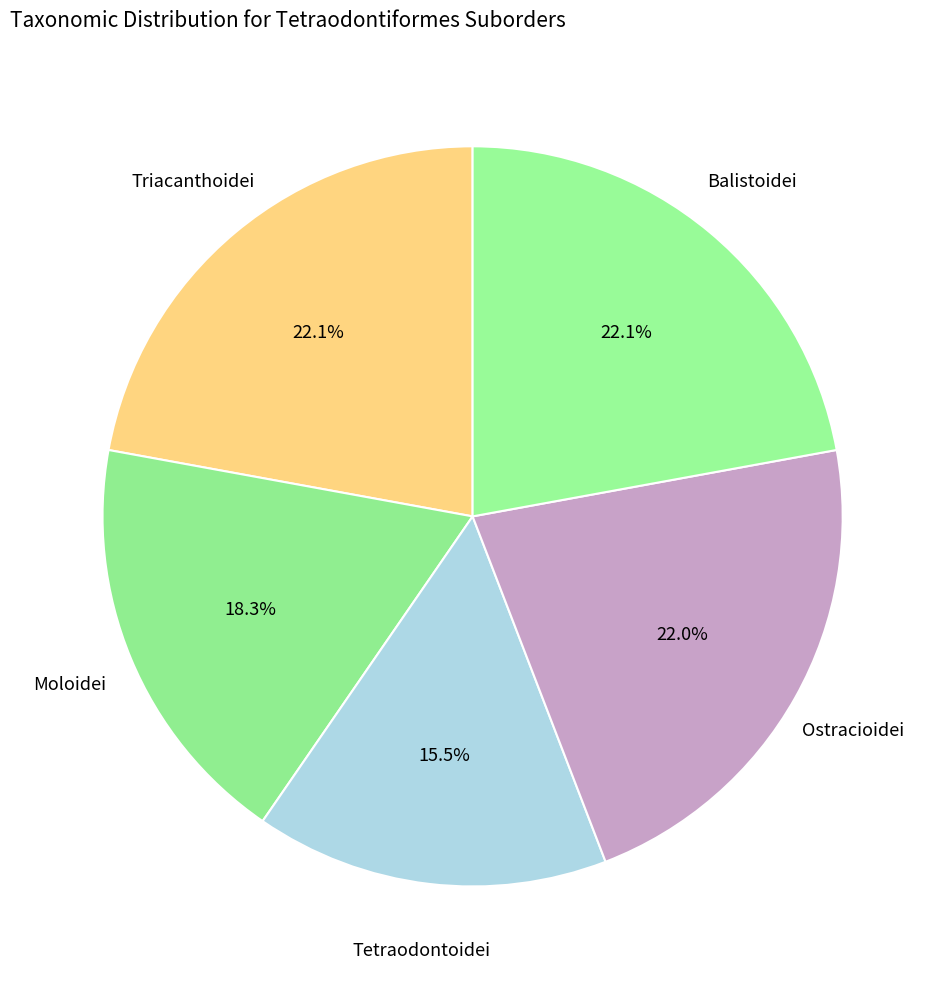

To the nearest percent, what is the difference between the largest and smallest slice percentages?

7%